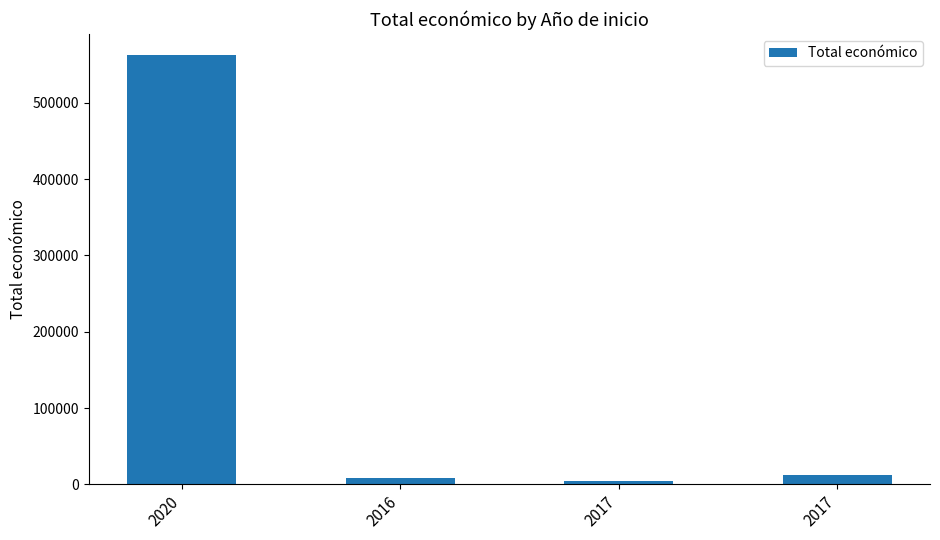

True or false: the data shows 4381 at 2016.

False